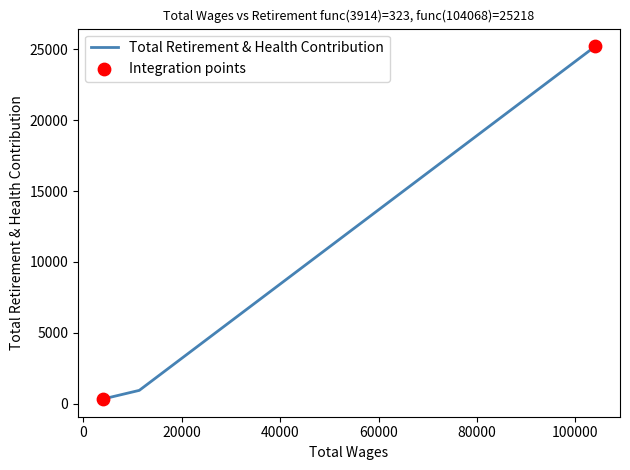

What is the sum of all values?

26478